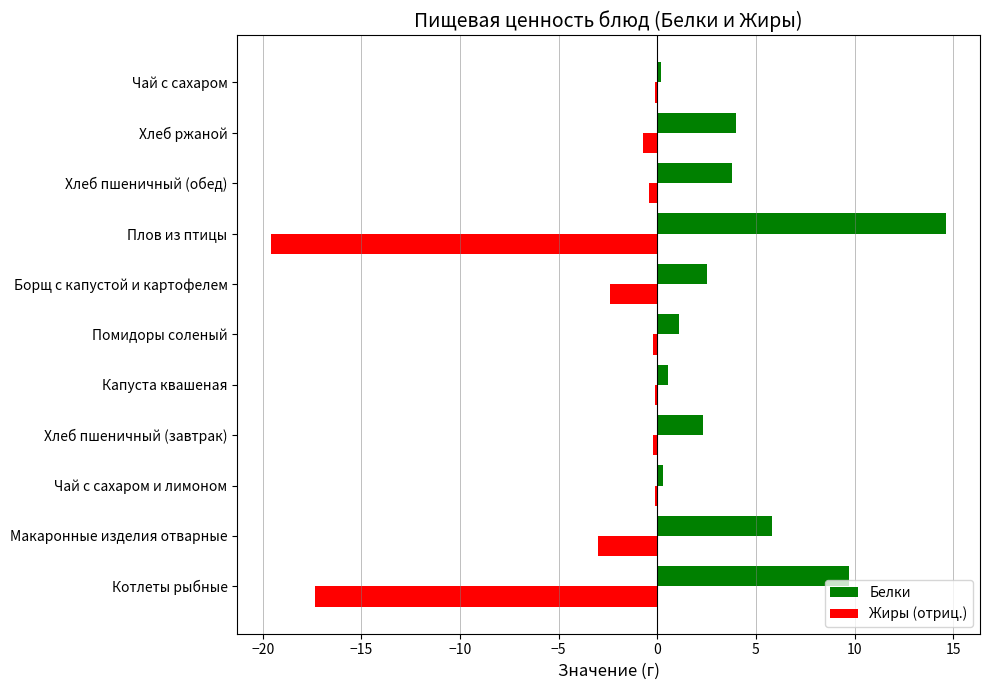

Which series has the largest total across all categories?

Белки